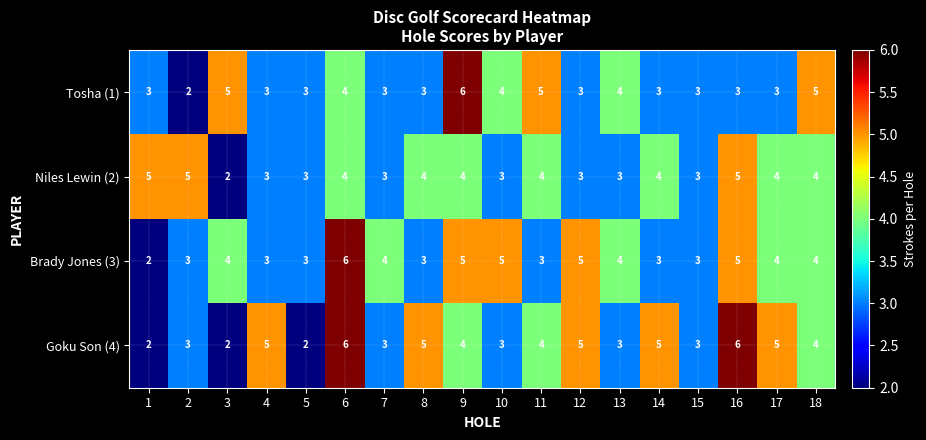

How many Goku Son (4) values are between 3 and 5?

13